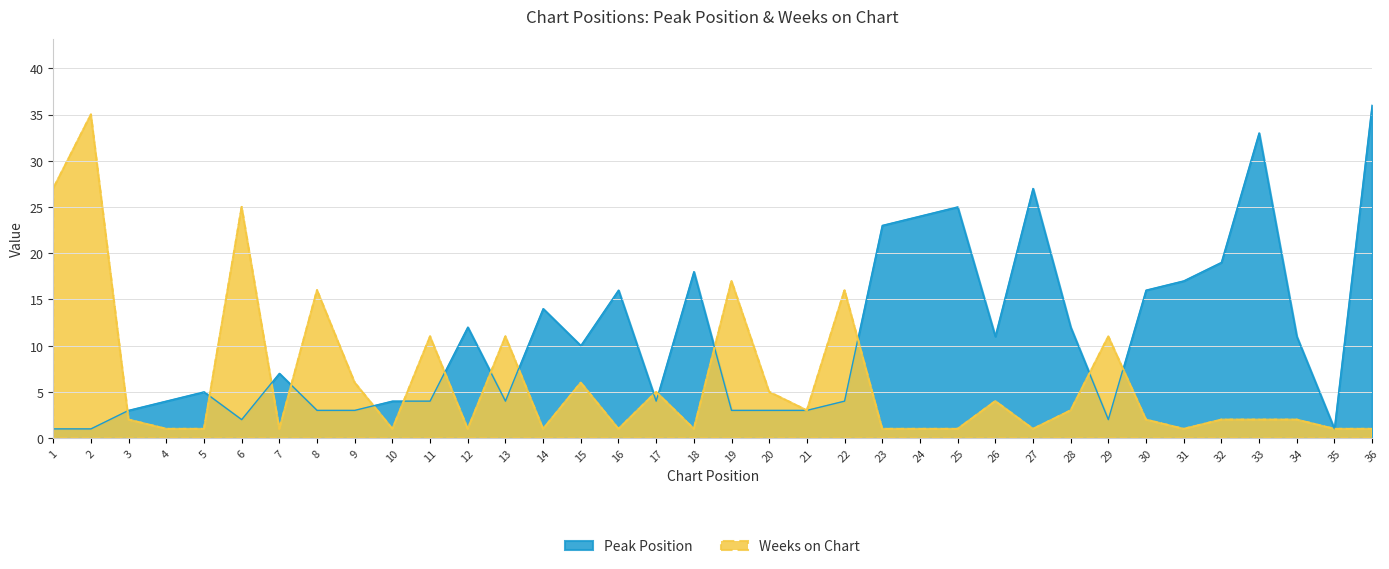

At which label is Peak Position closest to 18?

18